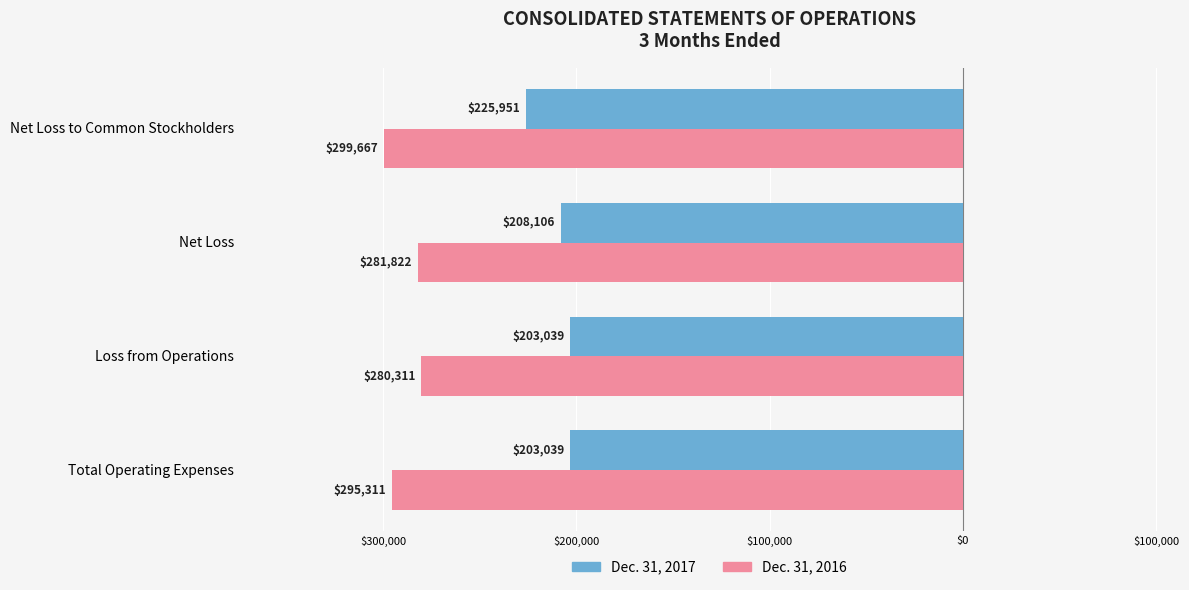

What are all the series names shown in the legend?

Dec. 31, 2017, Dec. 31, 2016